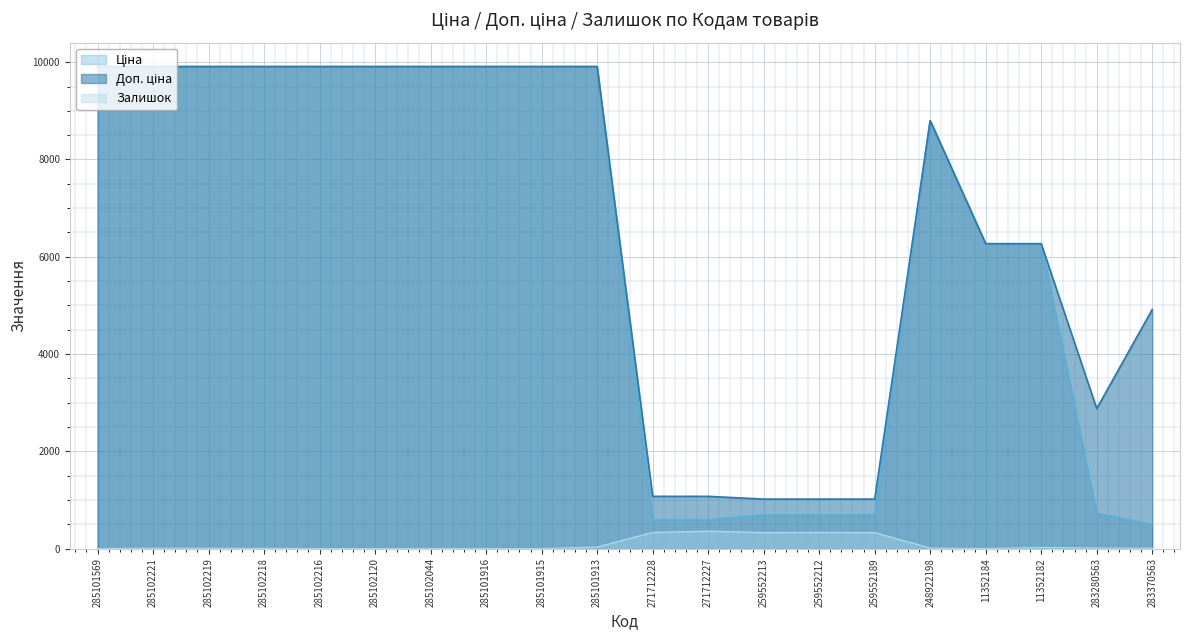

What is the highest value of the Ціна series?

9908.5